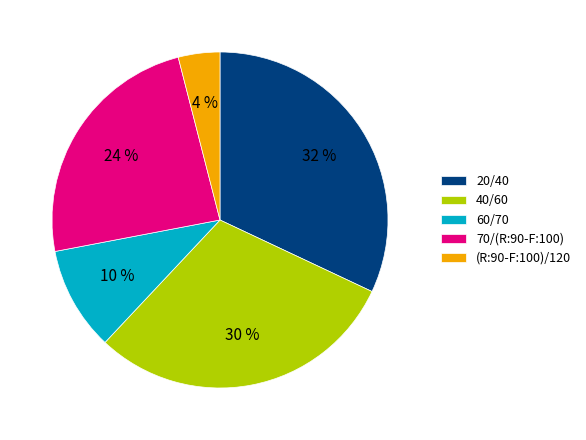

Between 60/70 and 40/60, which is larger?

40/60